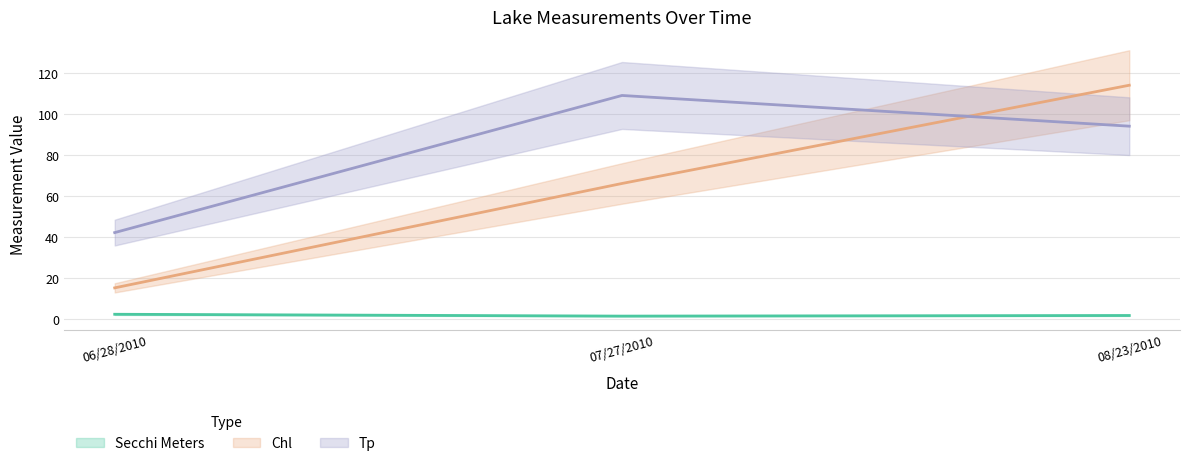

What are all the series names shown in the legend?

Secchi Meters, Chl, Tp